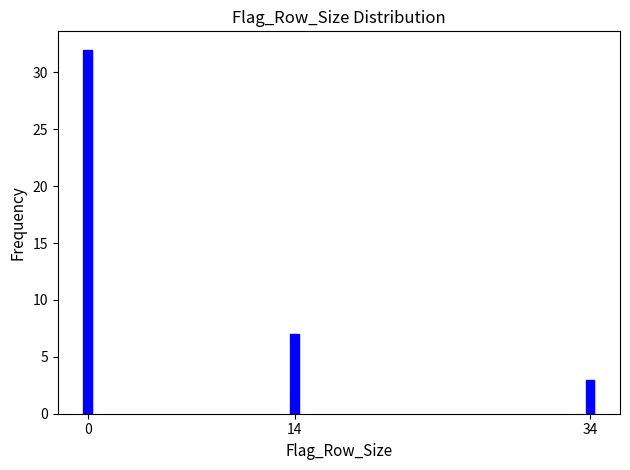

Reading left to right, list all the values displayed in this chart.

32	7	3